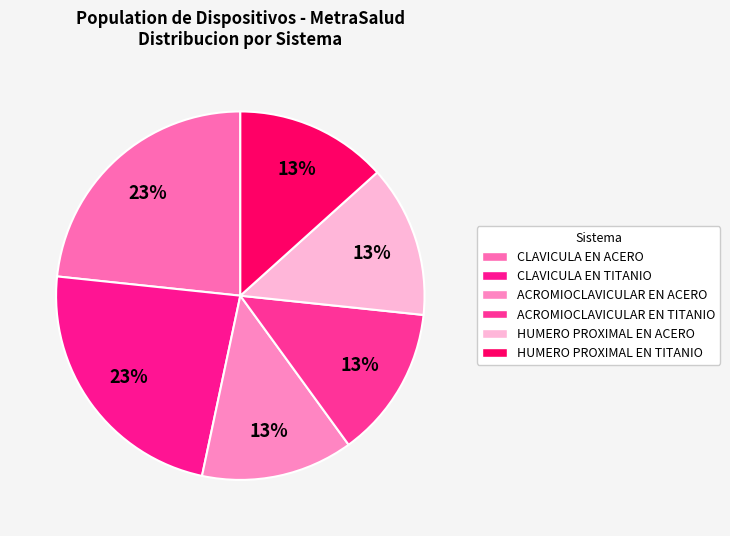

How many segments does this pie chart have?

6